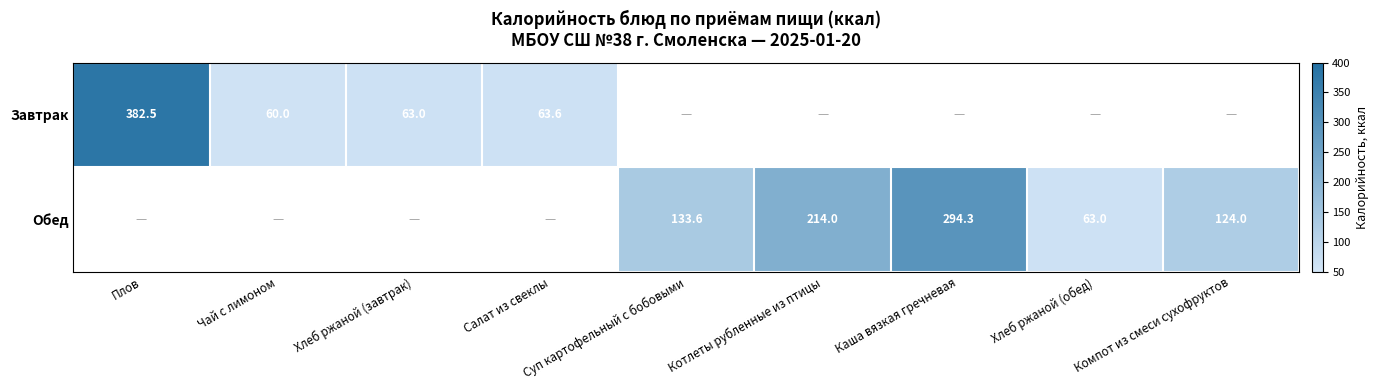

The value of Завтрак at Хлеб ржаной (завтрак) is 63.0. True or false?

True